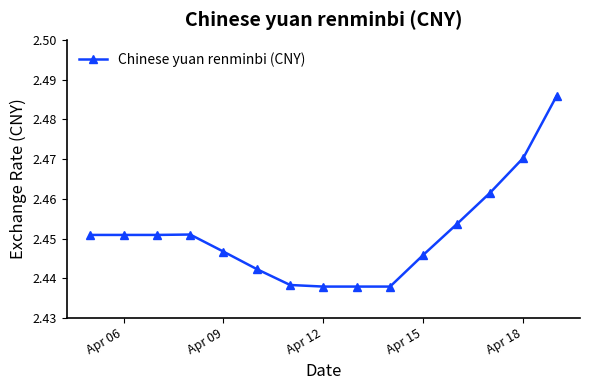

Count the values in the range 2 to 3.

15